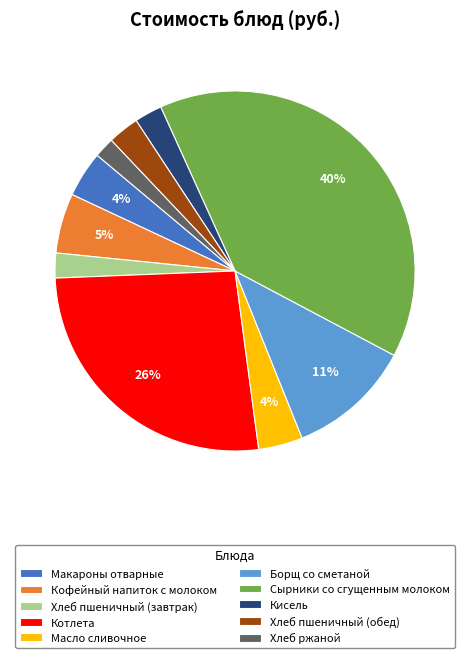

How many slices are in this pie chart?

10